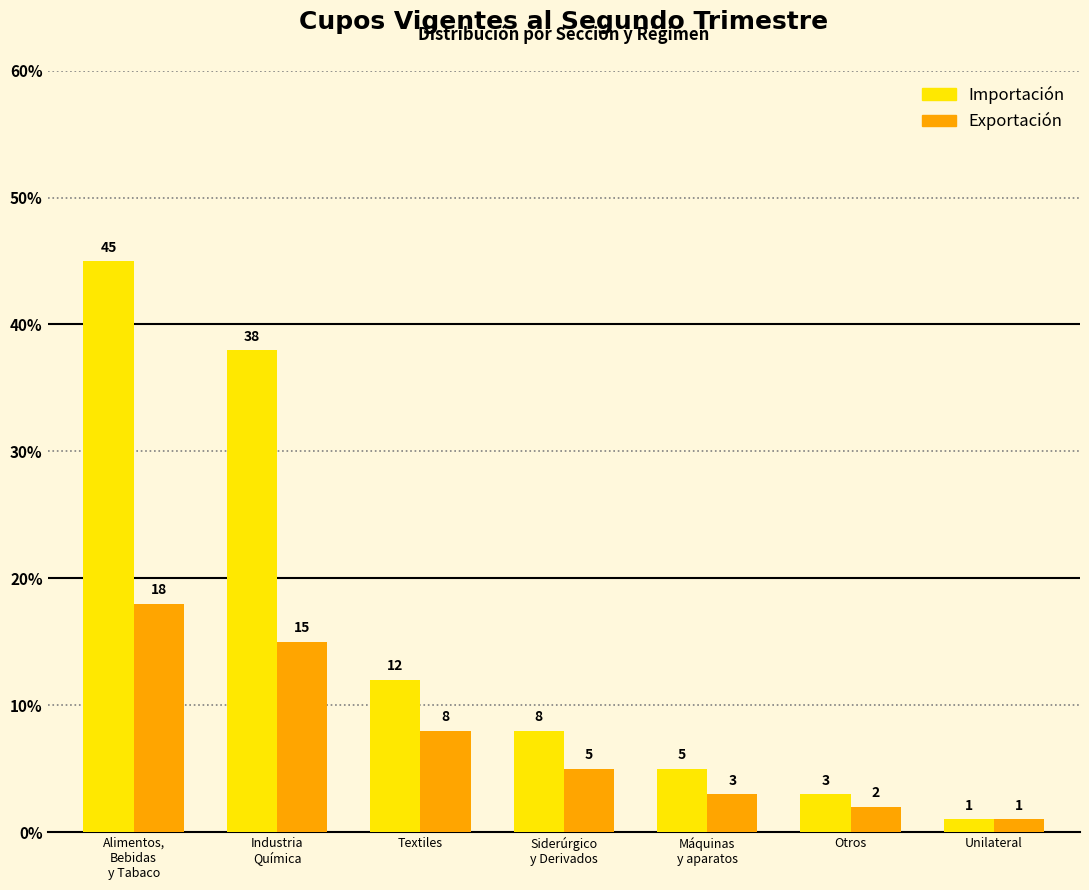

How many data points in Importación are less than 8?

3